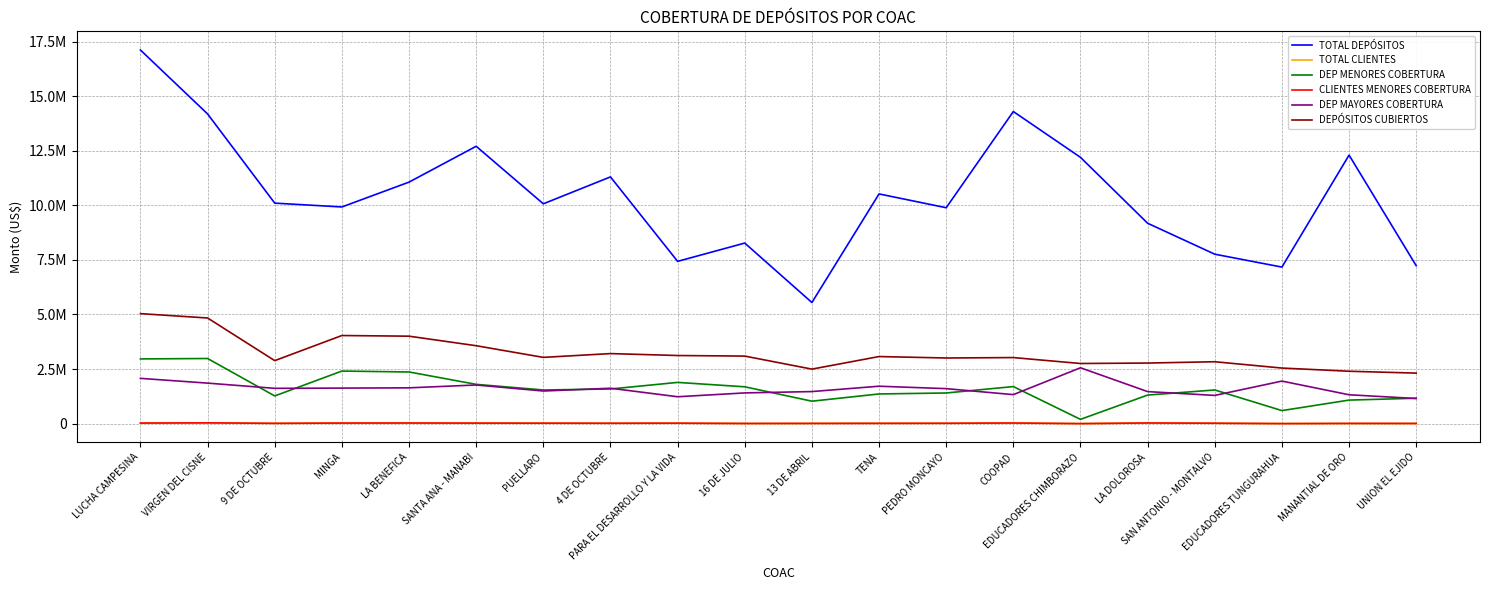

What position from the right is 16 DE JULIO?

11